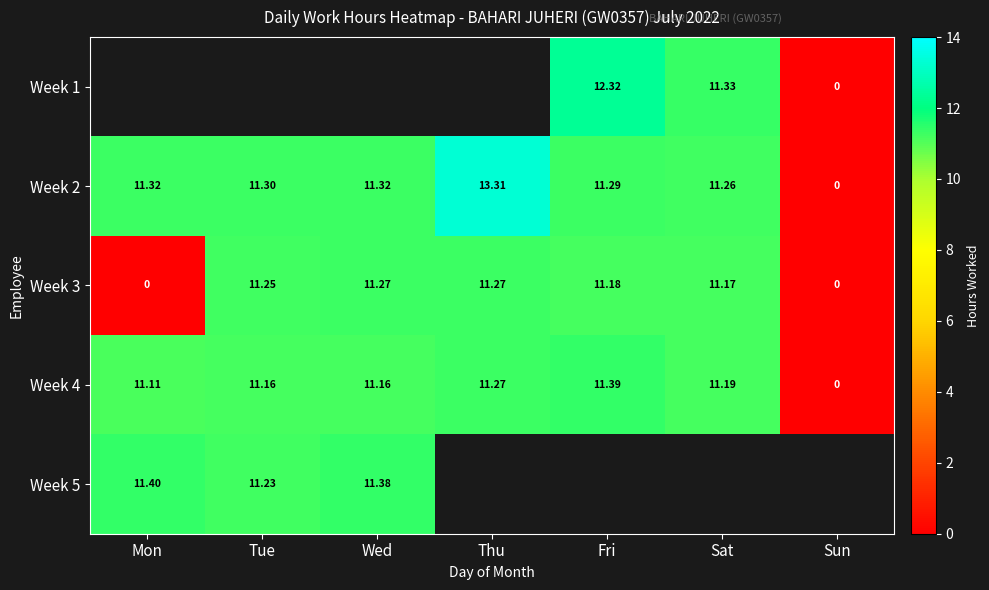

Where is Week 4 nearest to the value 5?

Sun